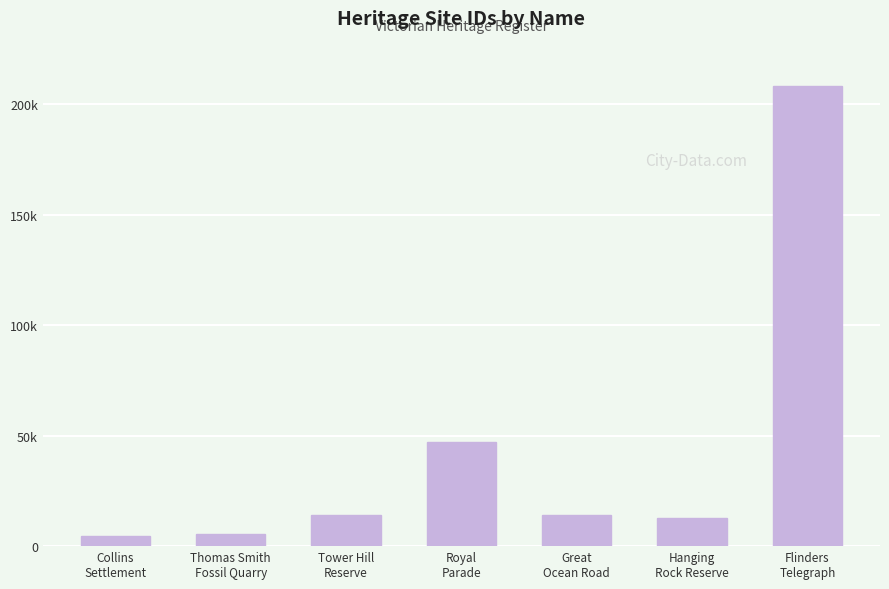

Reading left to right, list all the values displayed in this chart.

4653	5424	14278	47088	14228	12533	208208